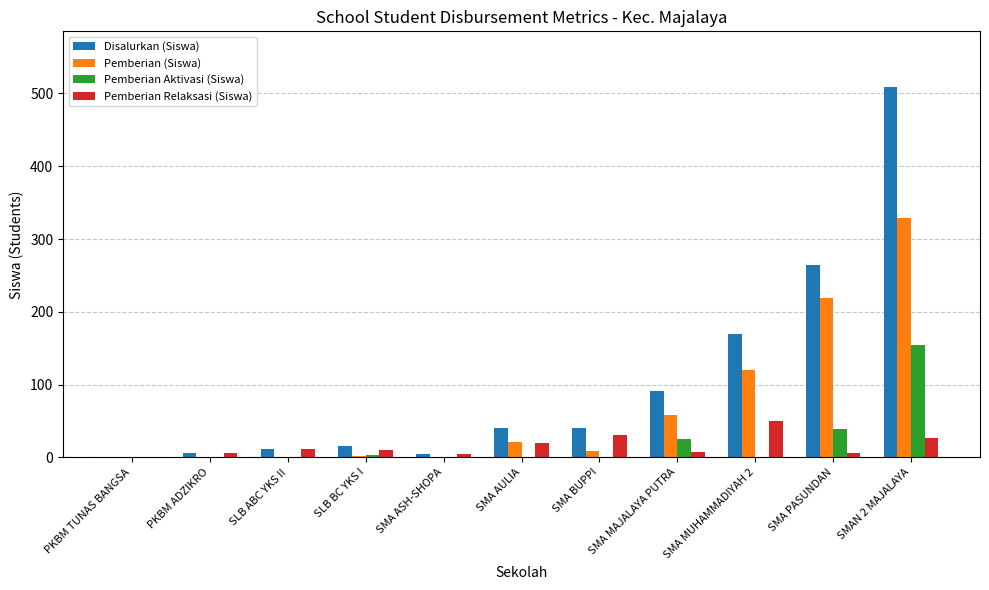

Is it true that Pemberian (Siswa) equals 0 at SMA ASH-SHOPA?

True